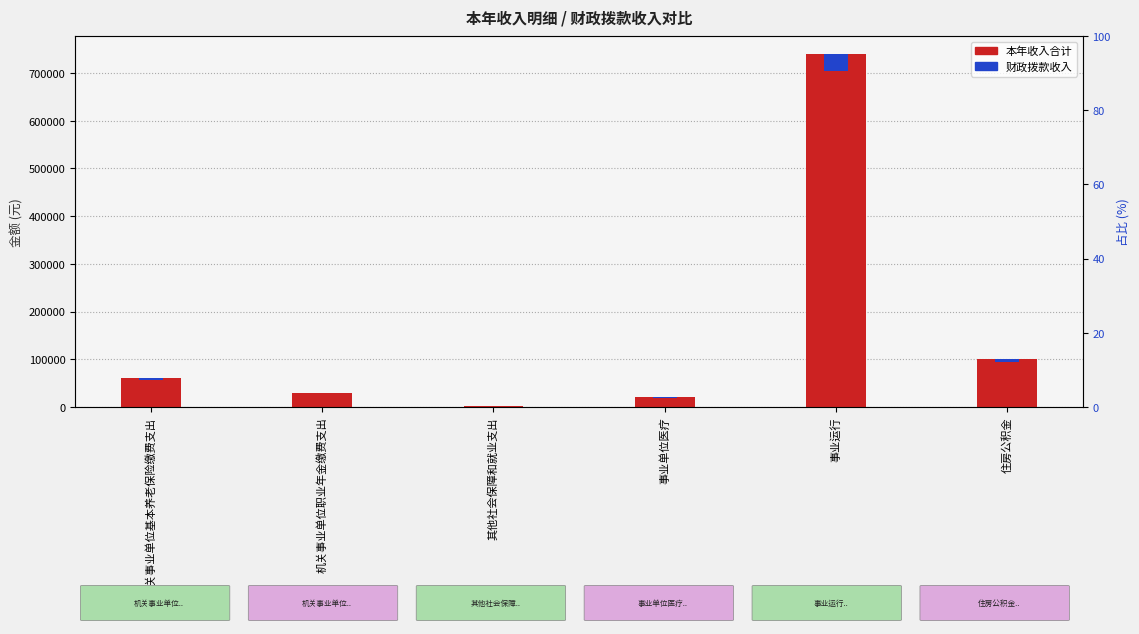

At which label is 财政拨款收入 closest to 18569?

住房公积金